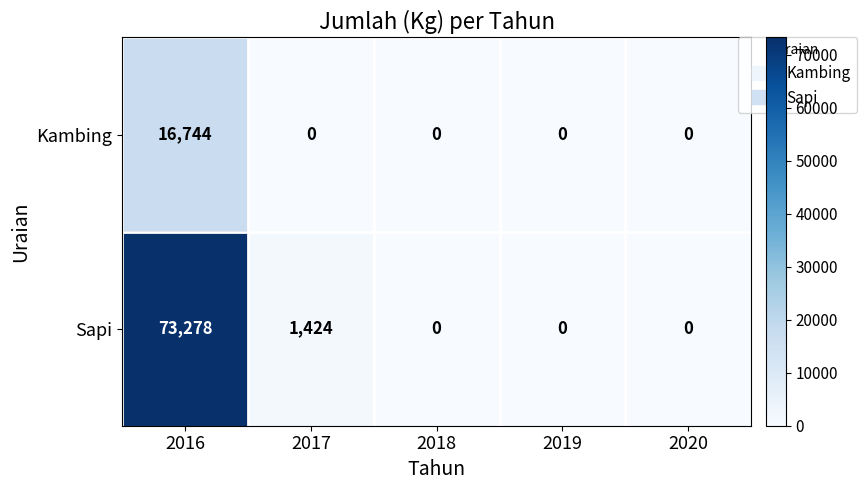

Count the number of data series in this chart.

2